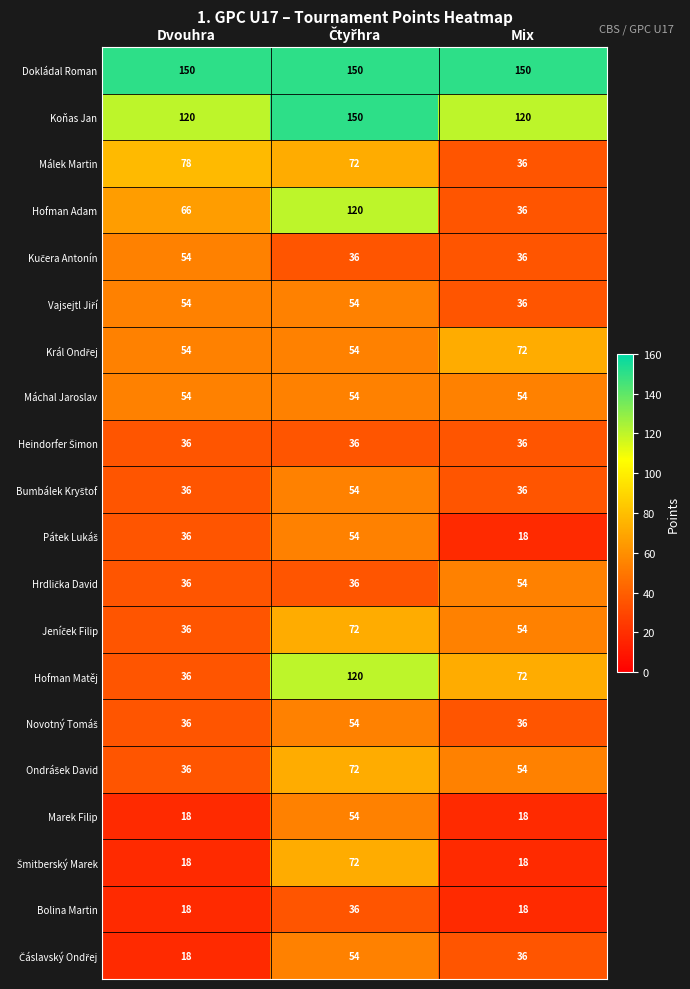

What value does the Máchal Jaroslav series have at Dvouhra?

54